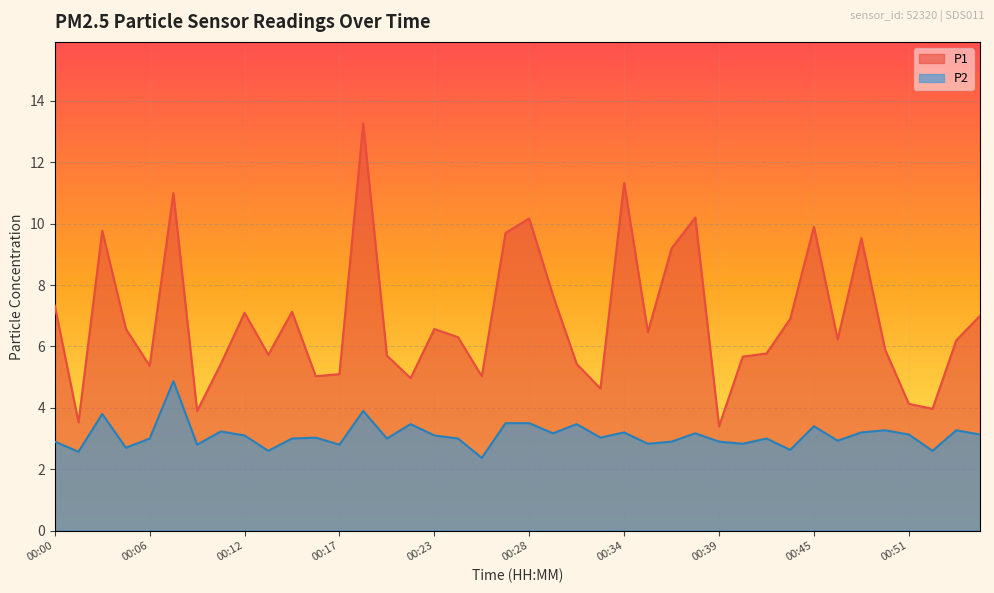

Which label corresponds to the smallest value in the chart?

00:25